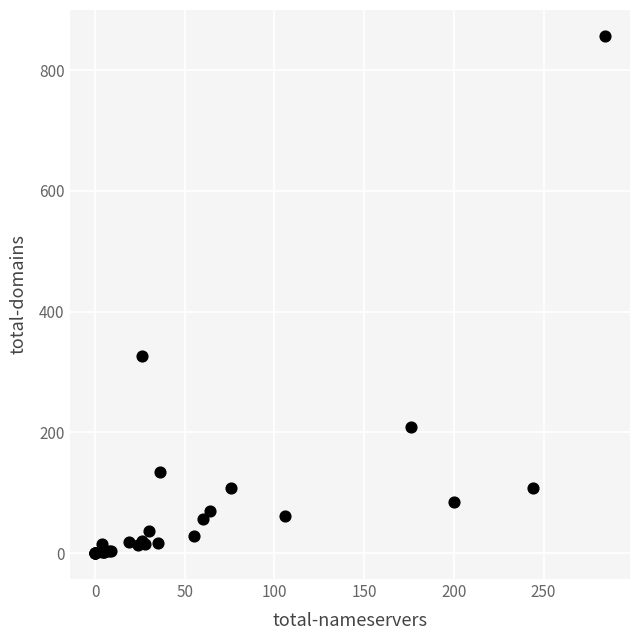

What Y value in the scatter plot is closest to 428?

326